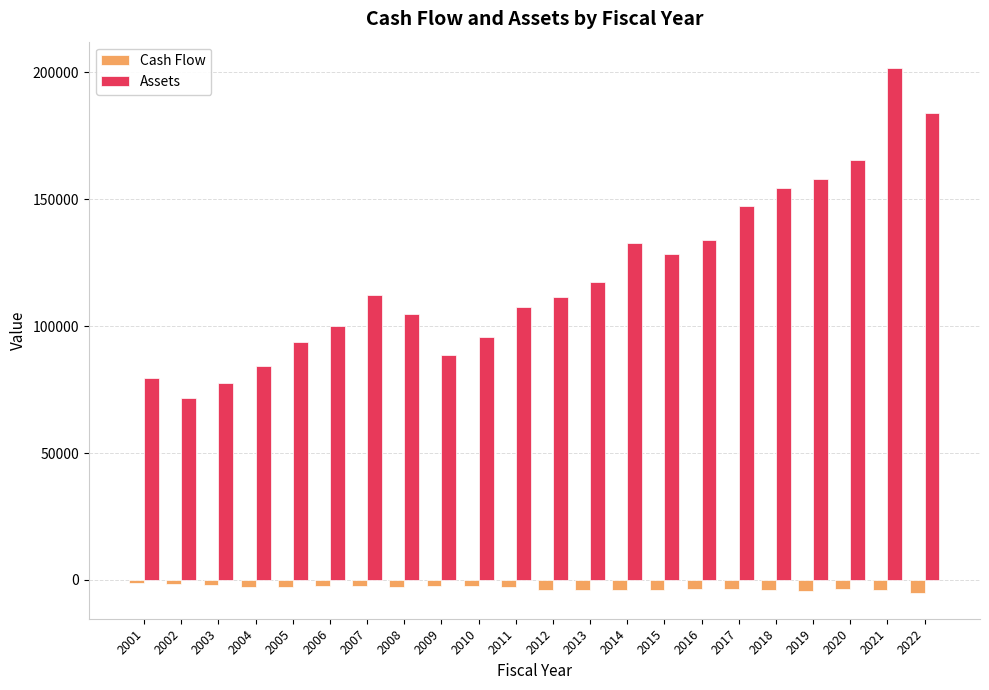

What is the smallest value displayed?

-4944.2